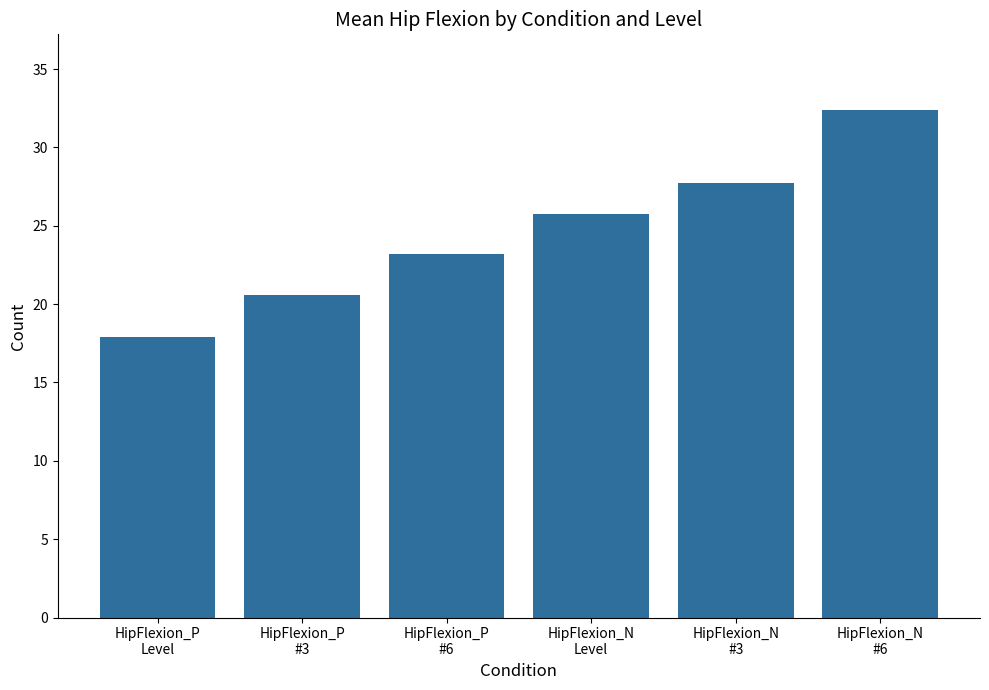

How many data points are less than 25?

3